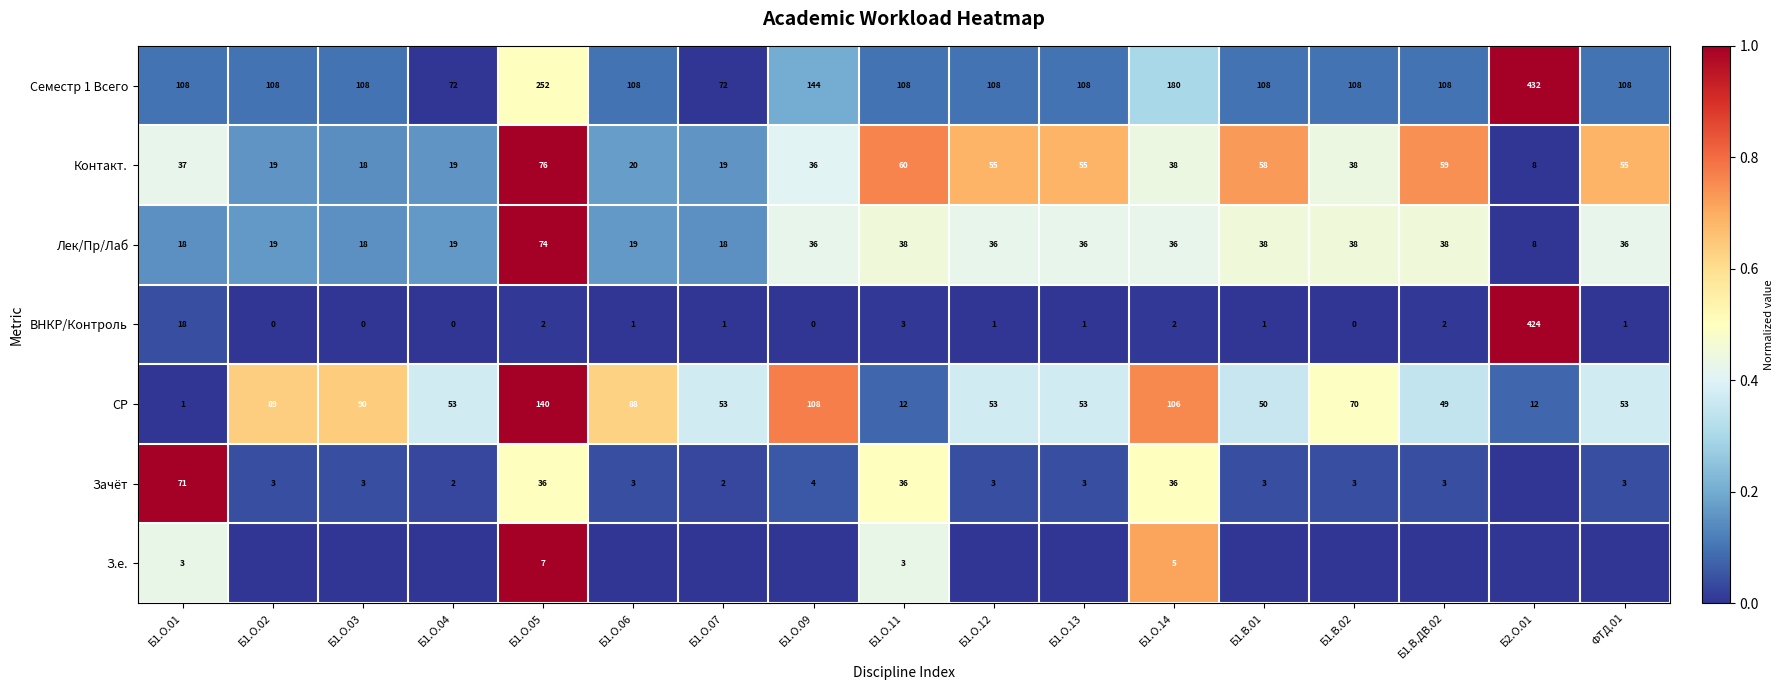

Is it true that Зачёт equals 0.1 at Б1.О.09?

False